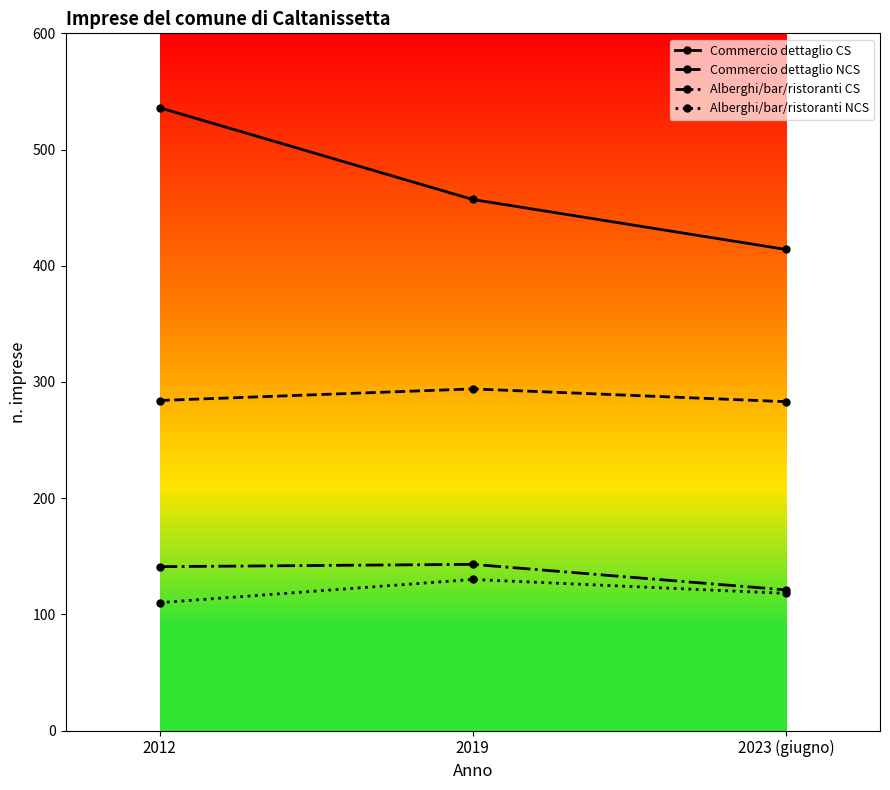

Where is Commercio dettaglio NCS nearest to the value 288?

2012